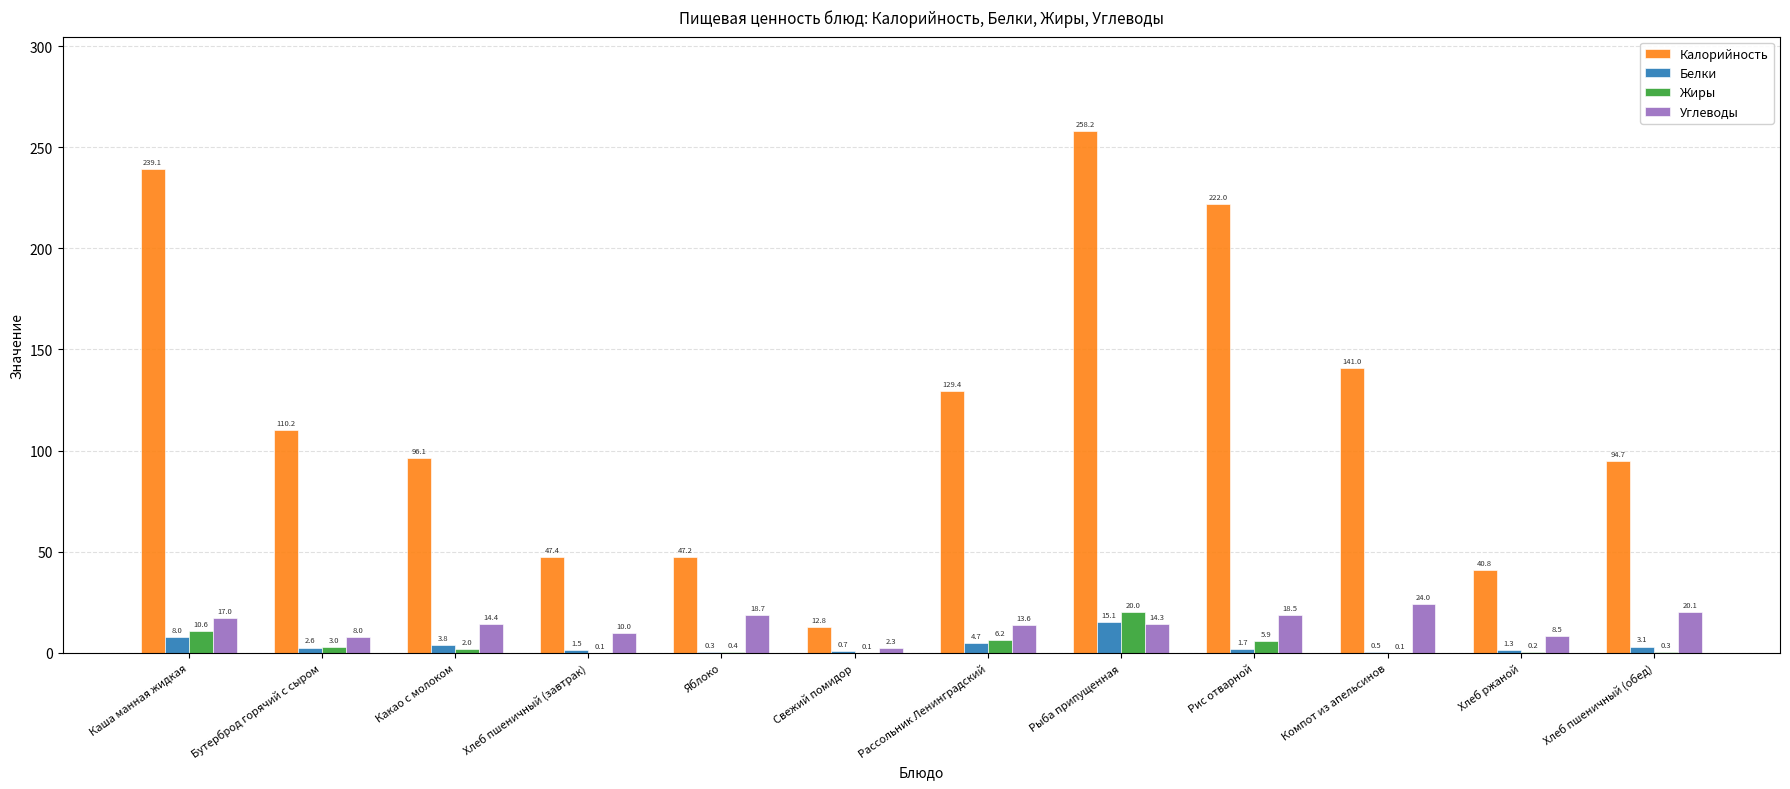

How many groups of bars are there?

12